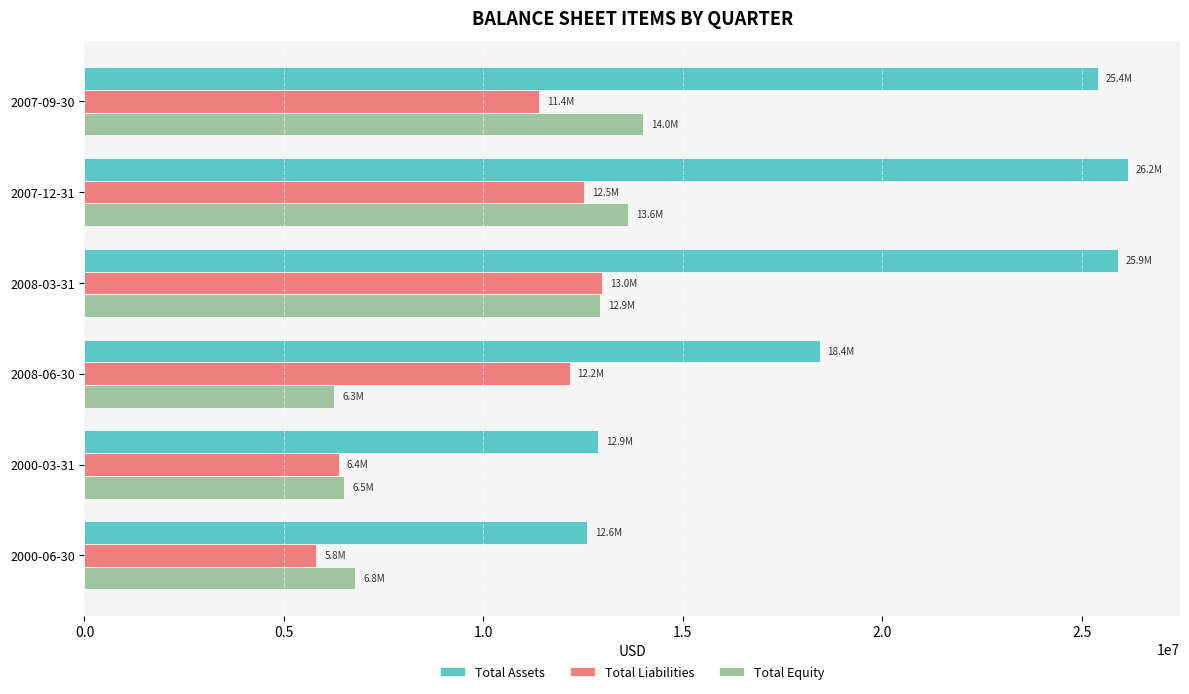

What is the spread (max minus min) of values at 2007-09-30?

14005210